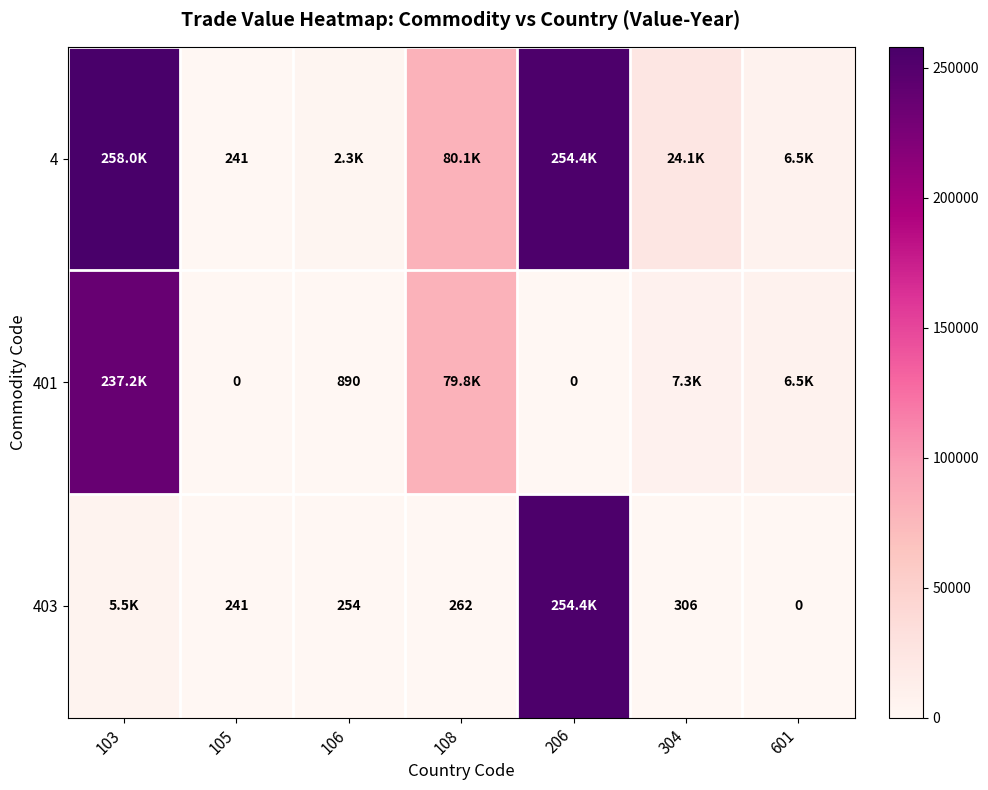

At how many categories does at least one series exceed 42727?

3